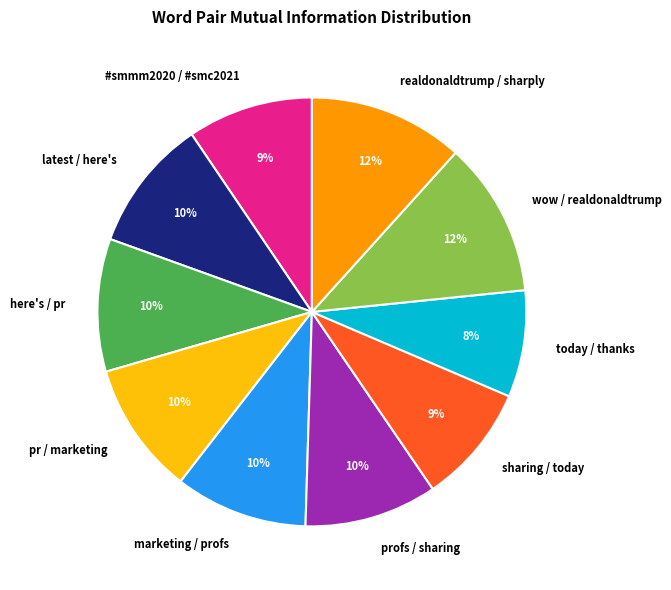

Which has a higher value, sharing / today or here's / pr?

here's / pr